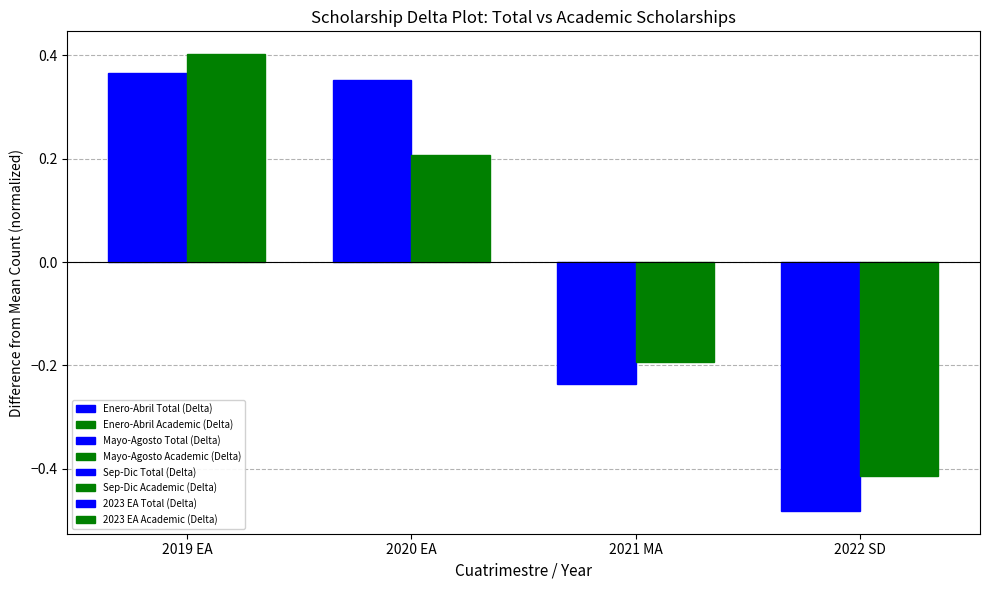

How many series are shown in this chart?

2